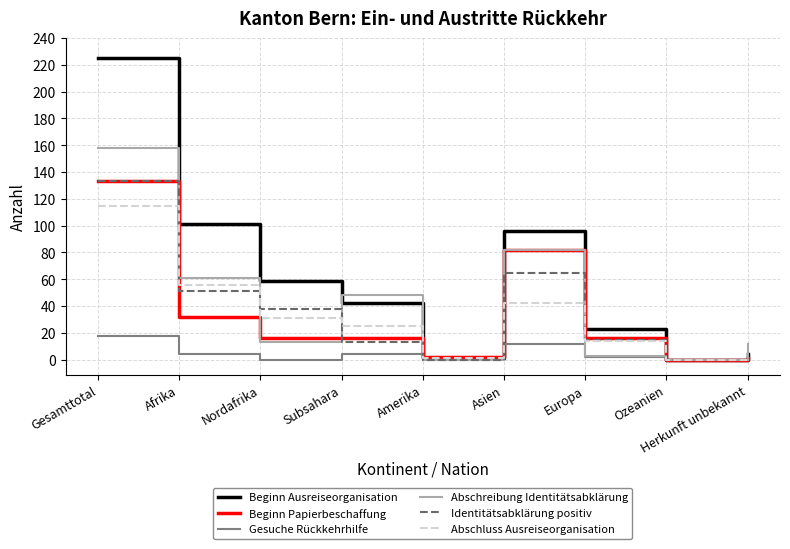

What is the greatest value displayed?

225